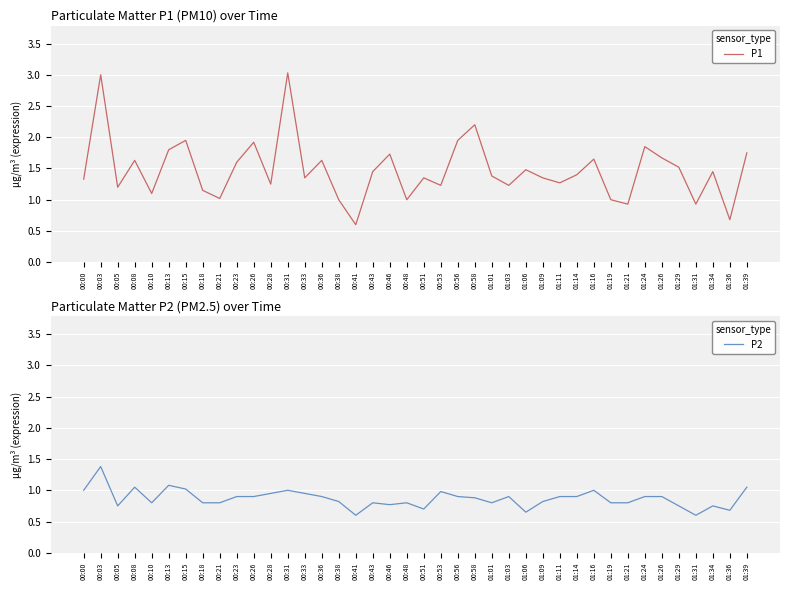

Which series has the widest spread of values?

P1